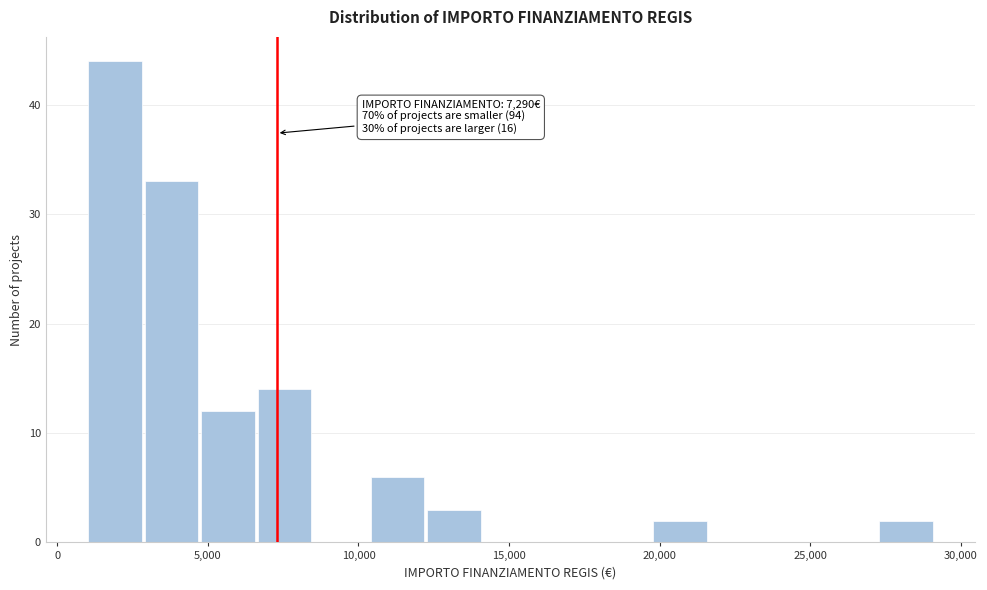

Around what value on the x-axis is the tallest bar? Give the approximate position of its centre, as read against the axis.

2000